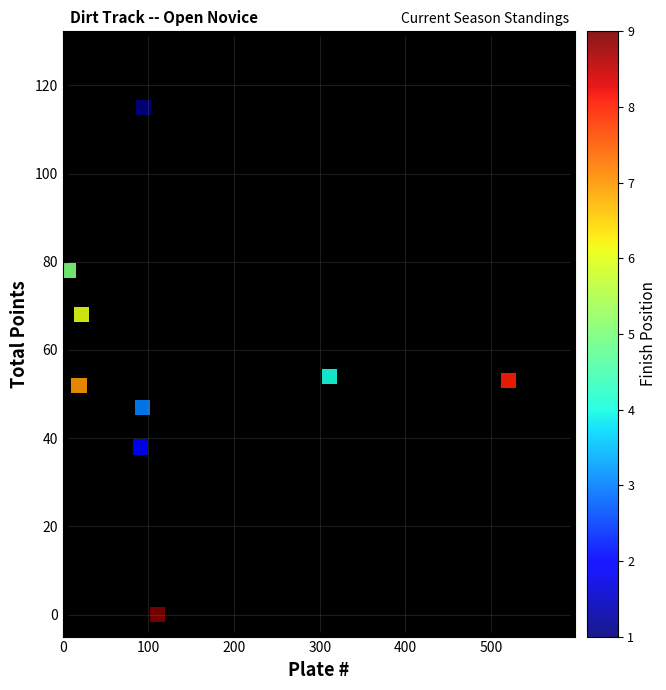

What is the range of Y values (max minus min)?

115